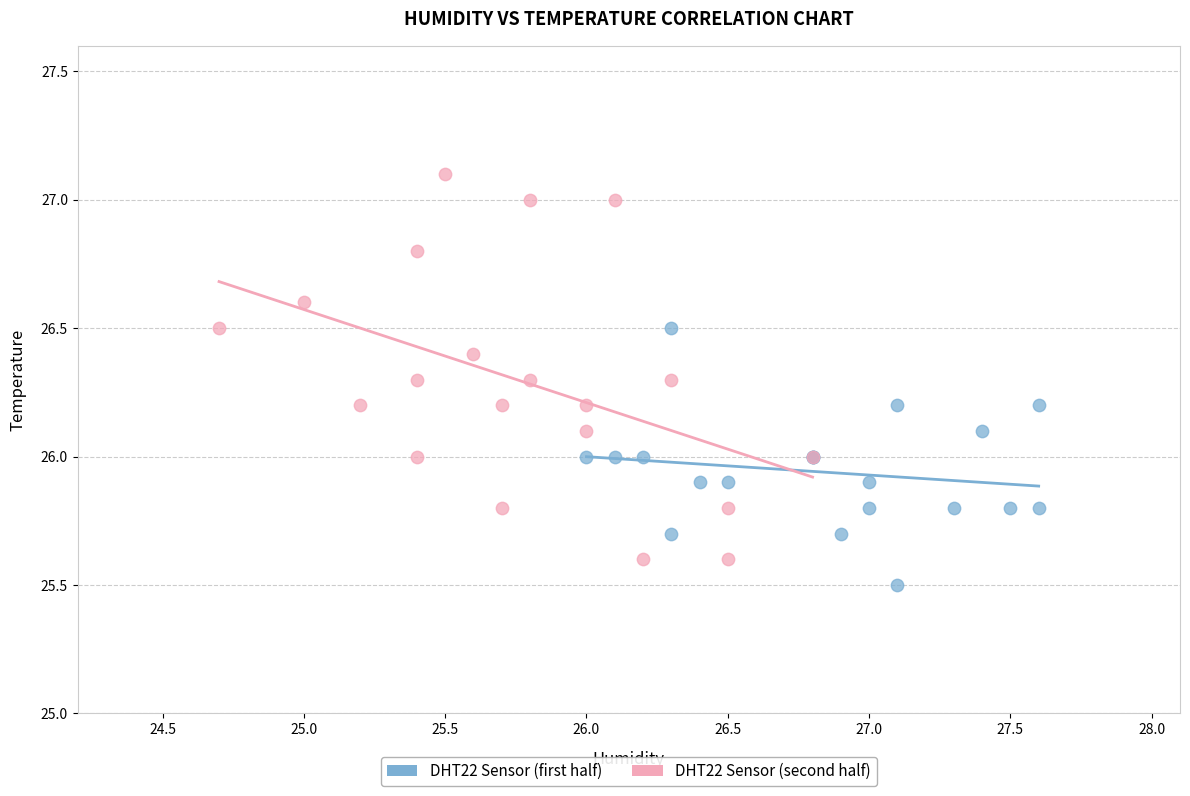

Which series has the largest Y range (max minus min)?

DHT22 Sensor (second half)